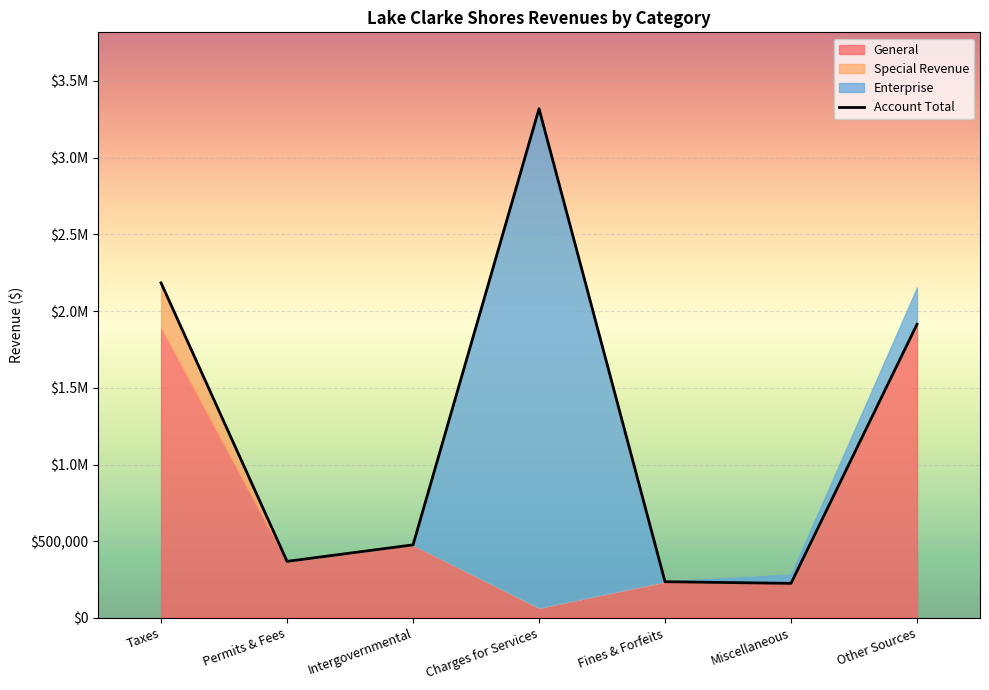

Where is the first local maximum for Enterprise?

Charges for Services